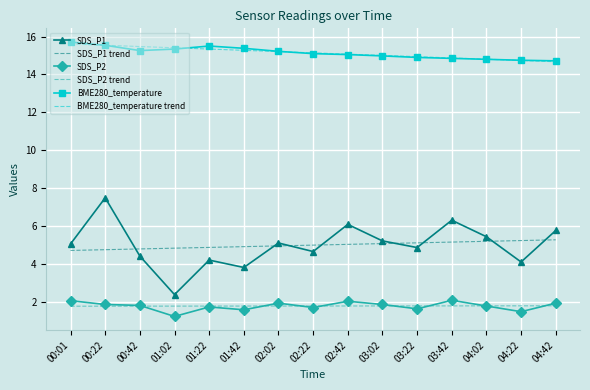

Which series has the widest spread of values?

SDS_P1